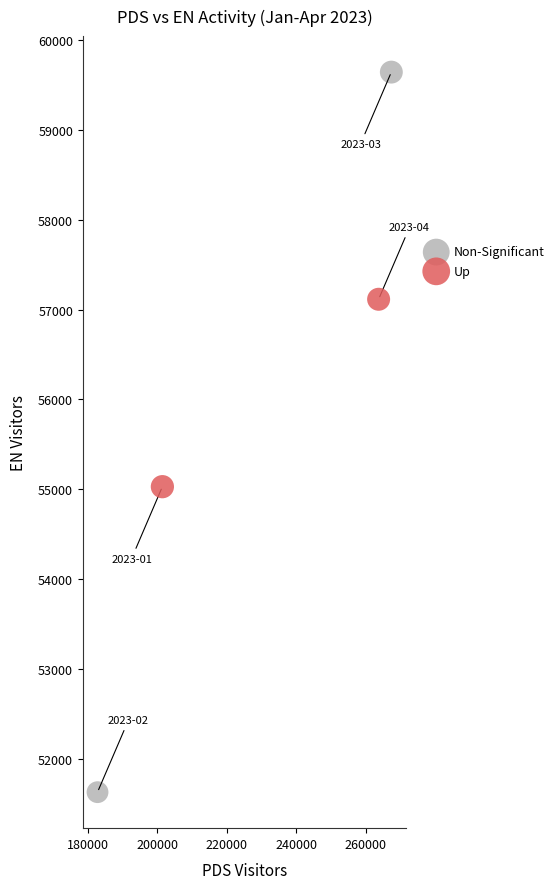

Which series has the widest spread of Y values?

Non-Significant